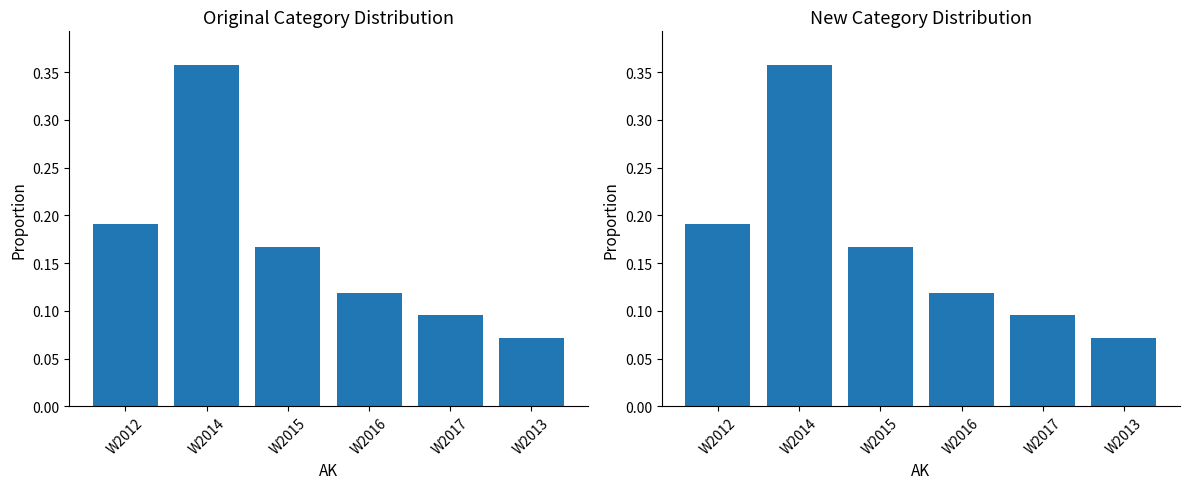

What is the change in value from W2015 to W2013?

-0.1